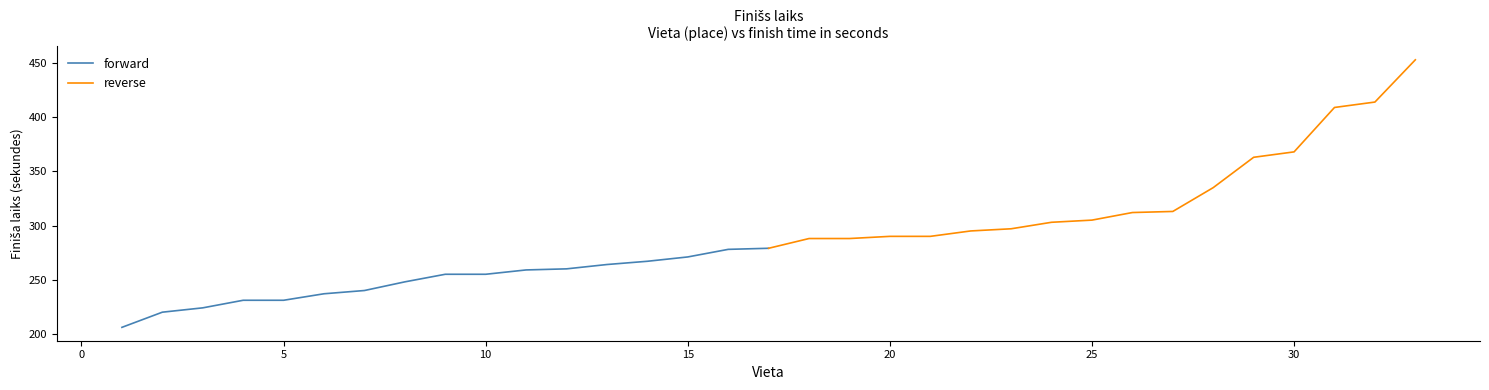

The value of forward at 5 is 231. True or false?

True